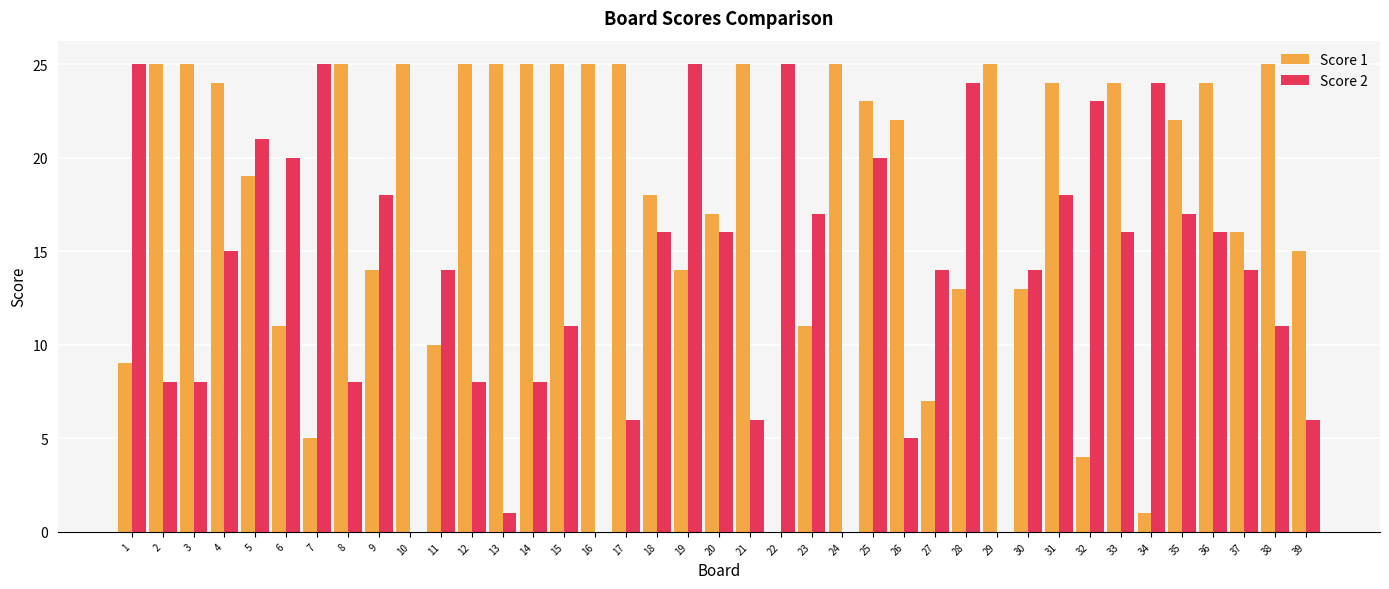

Reading left to right, what are all the values shown in this chart?

Score 1: 9	25	25	24	19	11	5	25	14	25	10	25	25	25	25	25	25	18	14	17	25	0	11	25	23	22	7	13	25	13	24	4	24	1	22	24	16	25	15
Score 2: 25	8	8	15	21	20	25	8	18	0	14	8	1	8	11	0	6	16	25	16	6	25	17	0	20	5	14	24	0	14	18	23	16	24	17	16	14	11	6